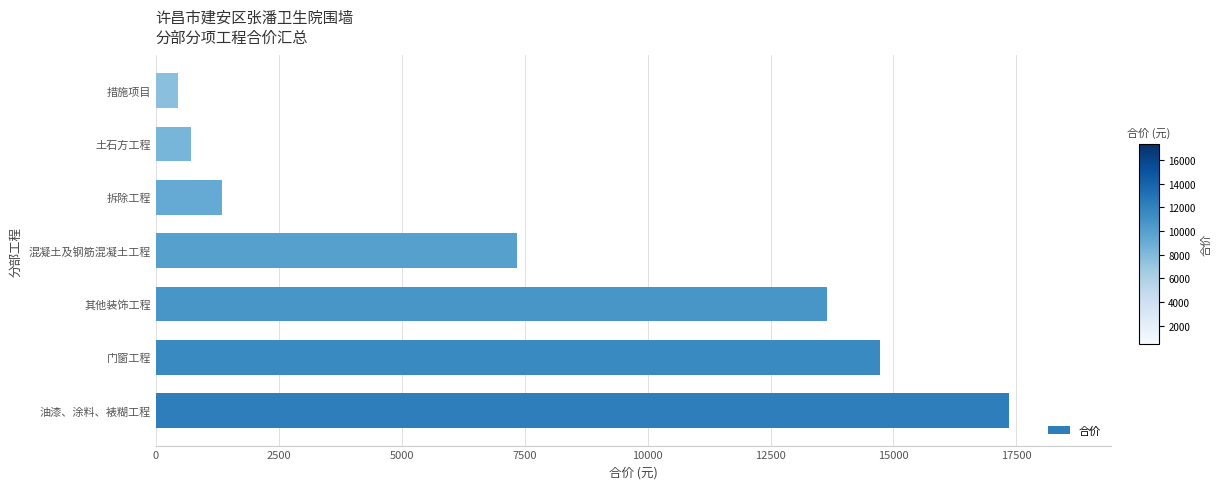

How many categories are shown in the chart?

7